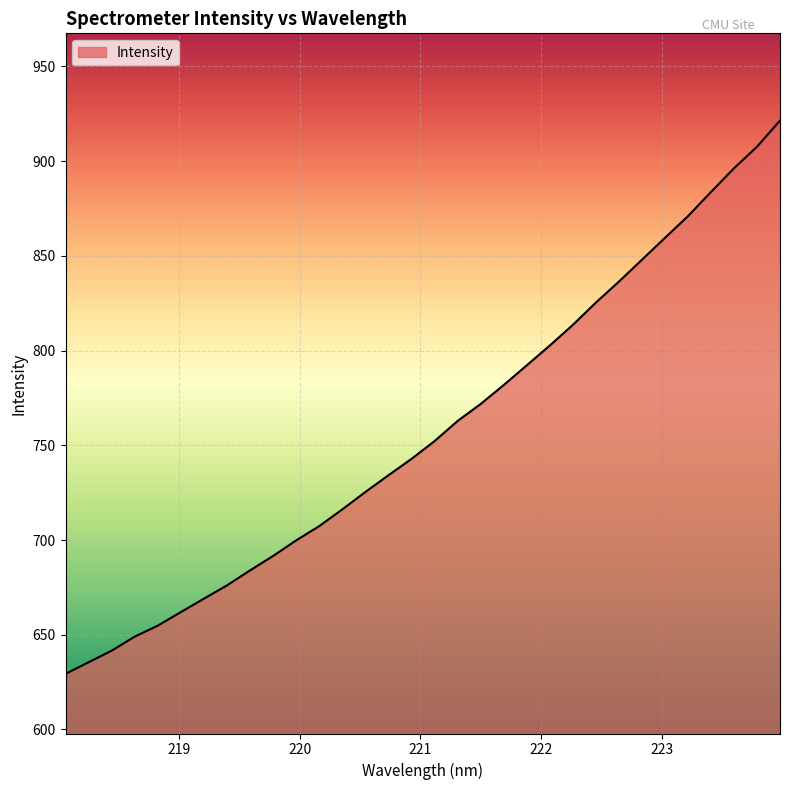

What is the greatest value displayed?

921.4